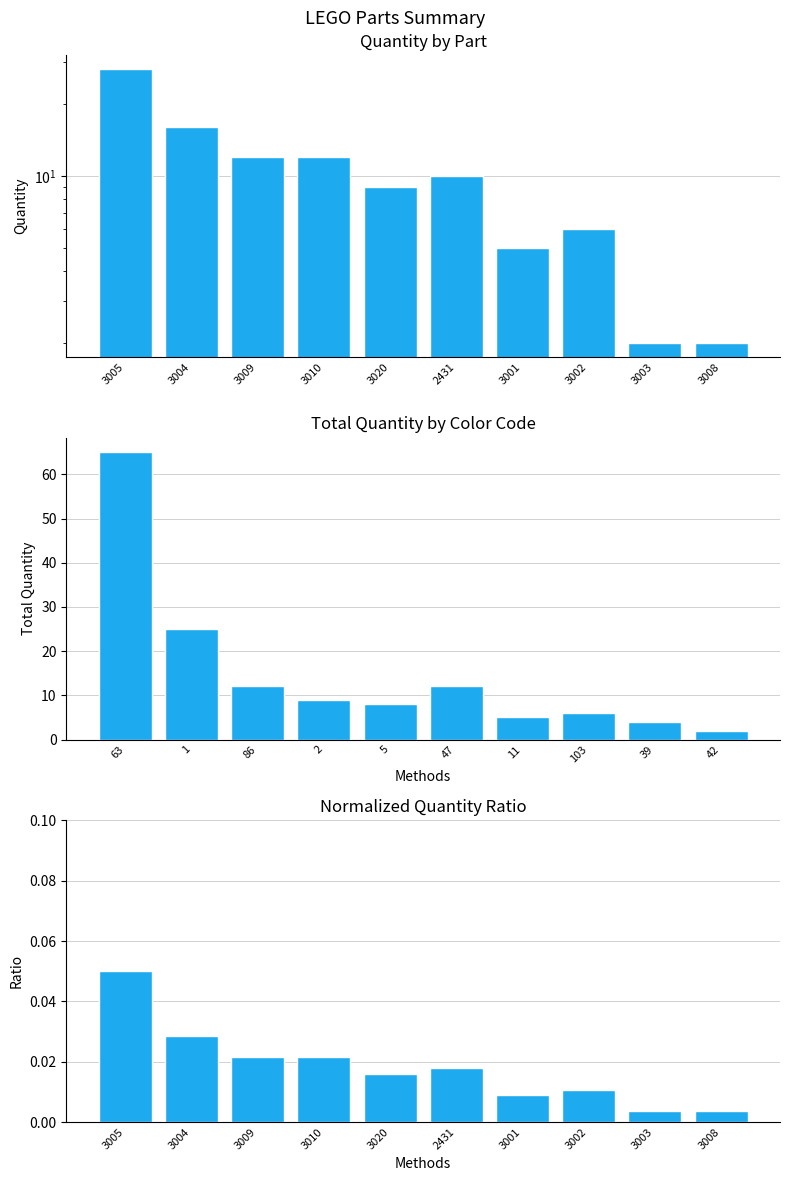

What is the sum of the Color Total Qty values at 103 and 63?

71.0